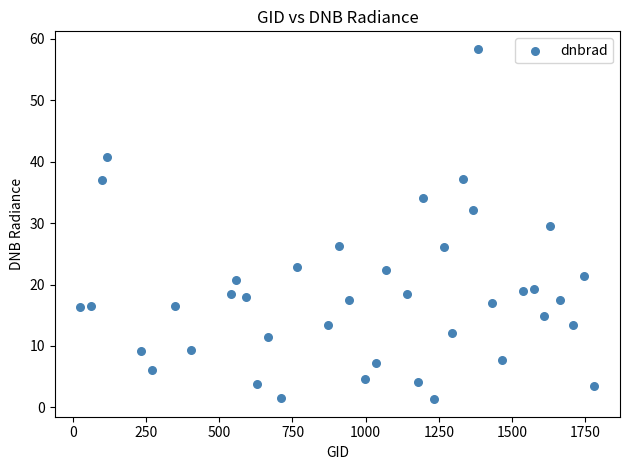

What is the range of Y values (max minus min)?

57.0